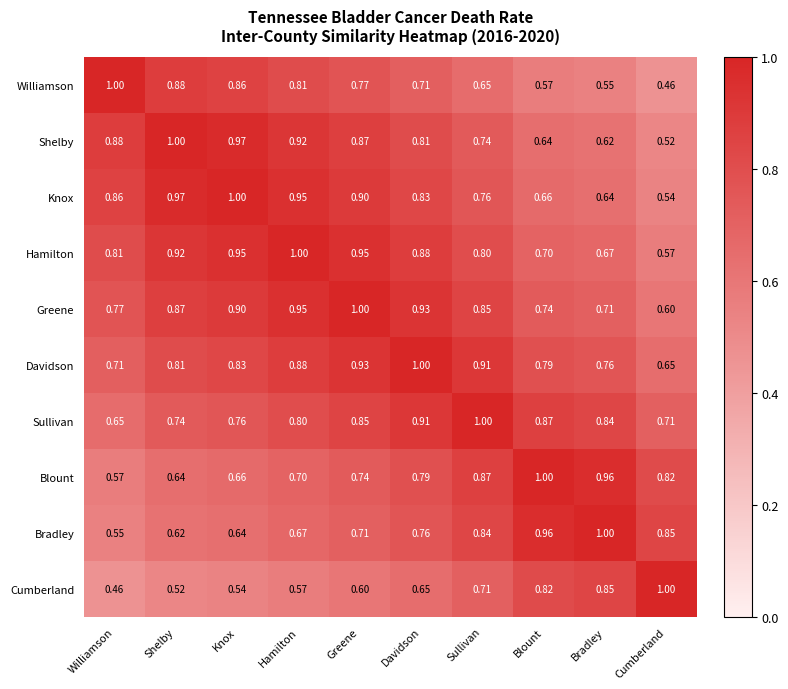

Which series has the largest total across all categories?

Greene